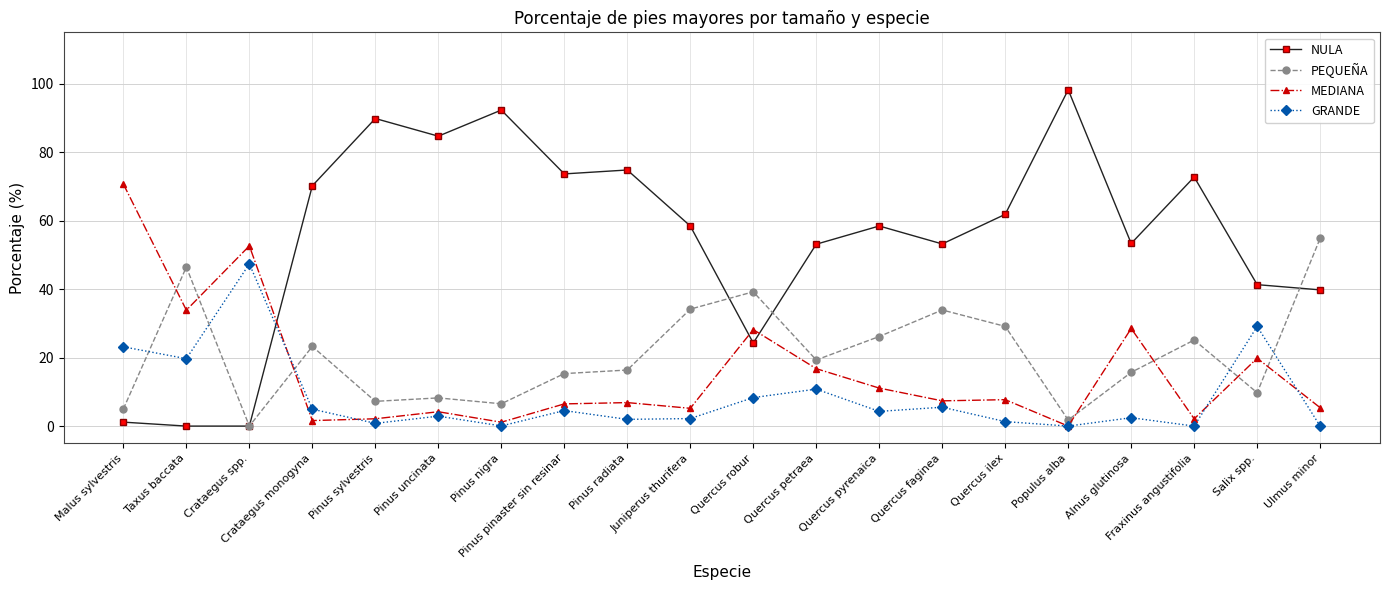

Does the chart have visible grid lines?

Yes